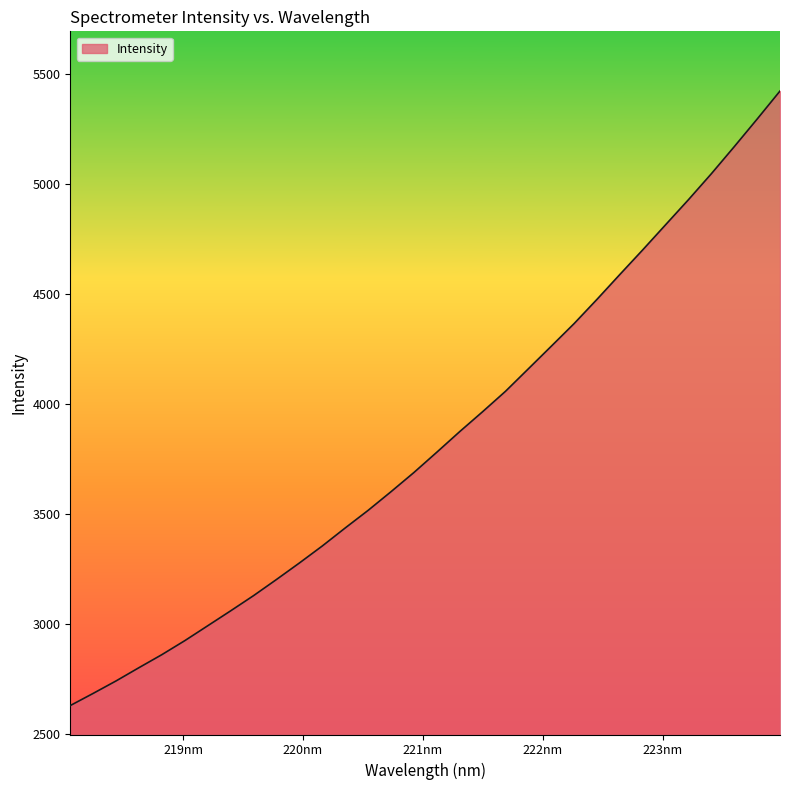

How many distinct data groups are displayed?

1